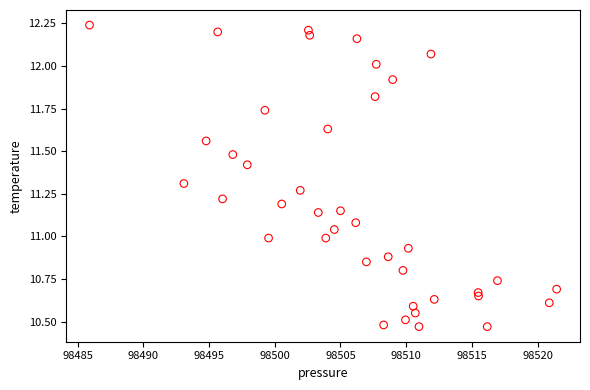

What is the range of Y values (max minus min)?

1.8